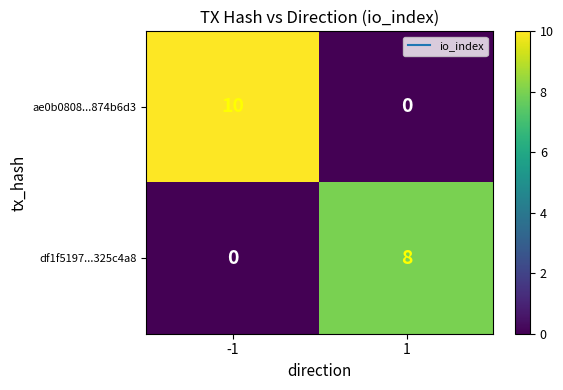

Reading left to right, list all the values displayed in this chart.

ae0b0808...874b6d3: -1=10	1=0
df1f5197...325c4a8: -1=0	1=8